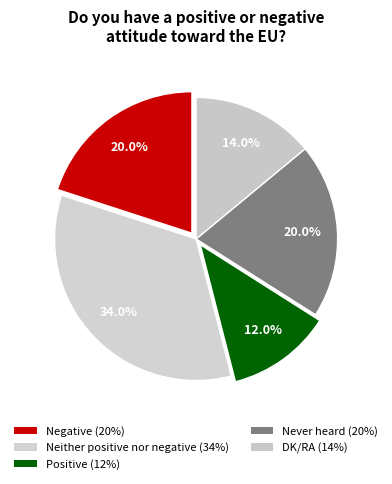

What percentage do Never heard and Neither positive nor negative together represent?

54.0%